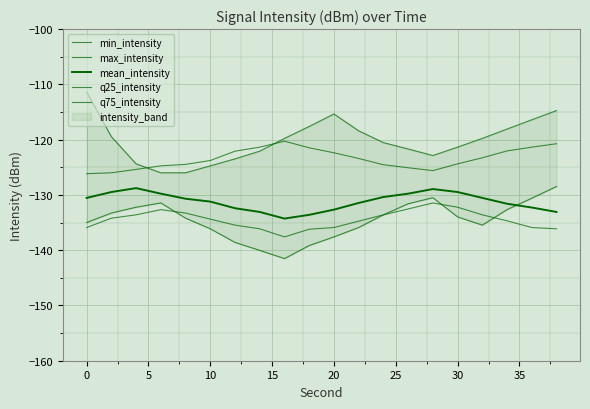

At 35, list the series in order from largest to smallest.

max_intensity, q75_intensity, mean_intensity, q25_intensity, min_intensity